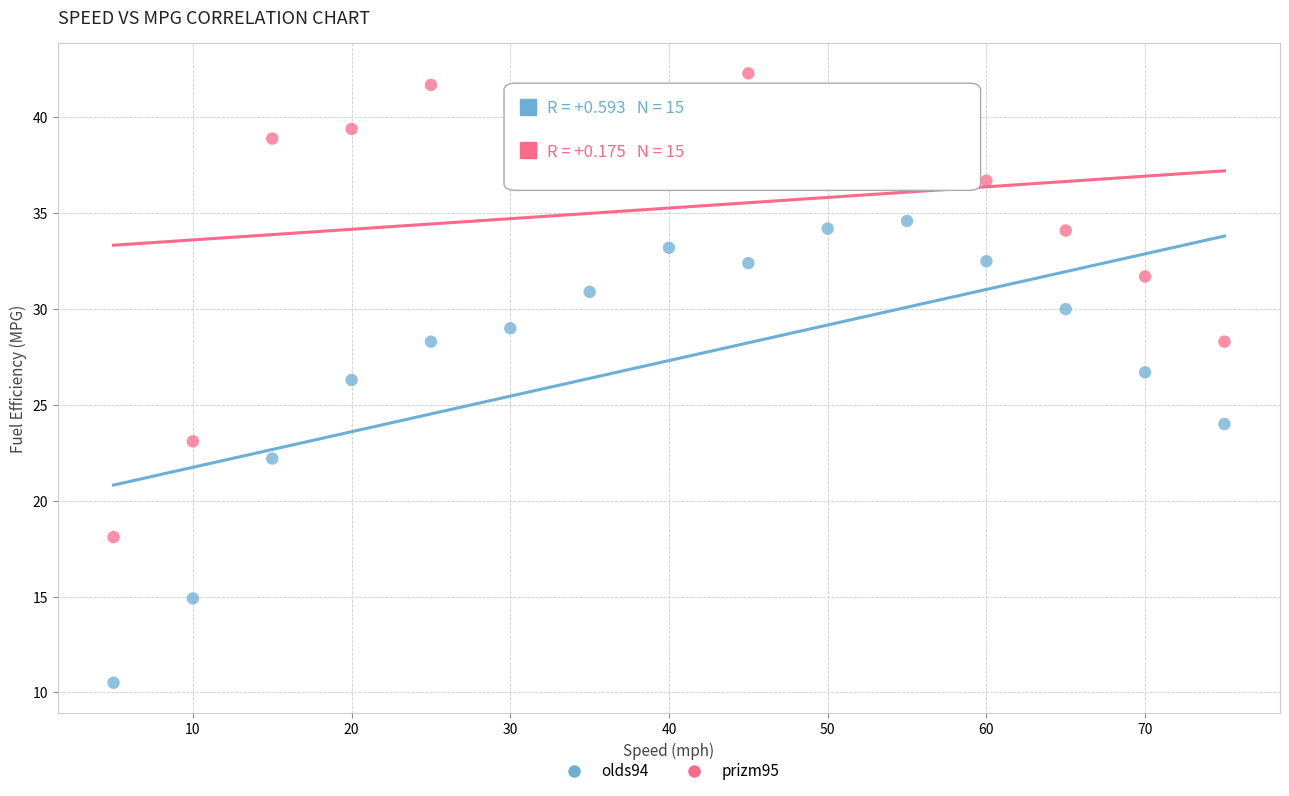

What is the X range (max minus min) for the scatter plot?

70.0